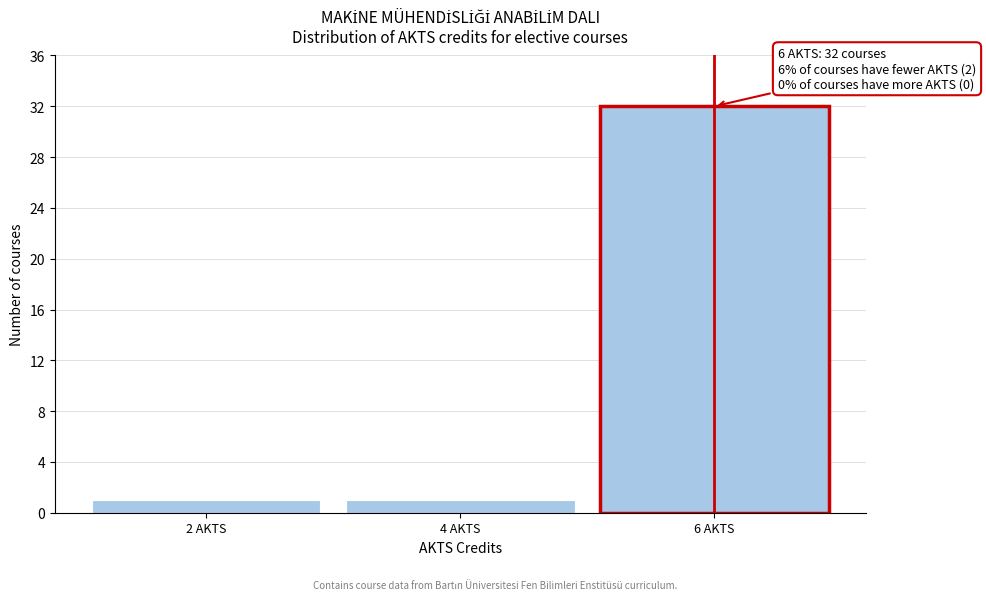

Reading left to right, what are all the values shown in this chart?

2 AKTS=1	4 AKTS=1	6 AKTS=32